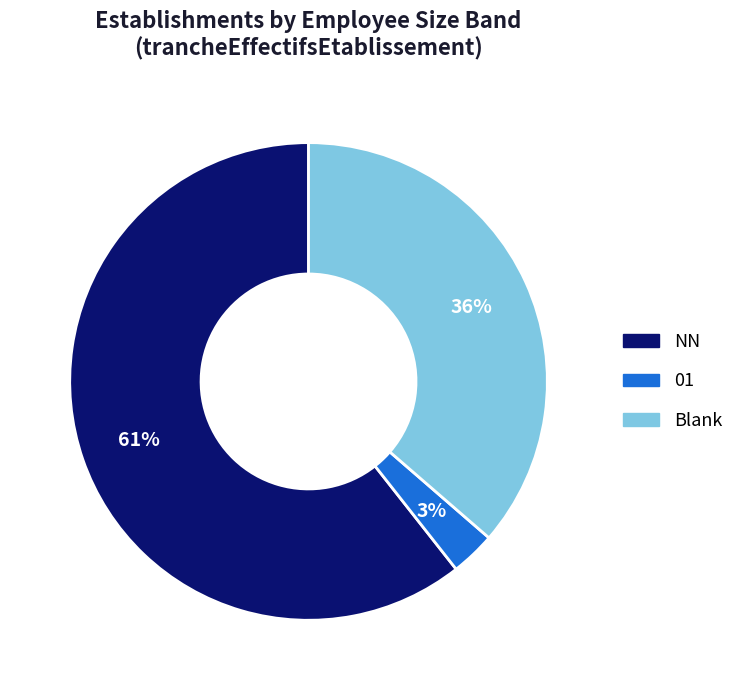

To the nearest percent, what is the average slice percentage?

33%